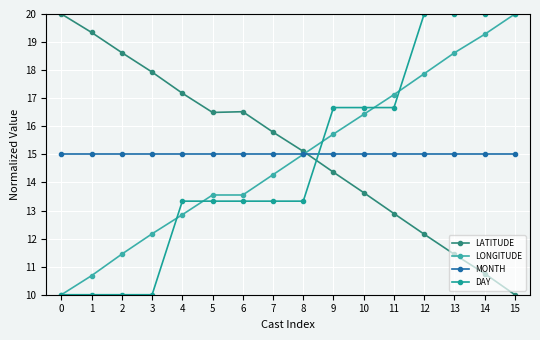

How many lines are shown in the chart?

4